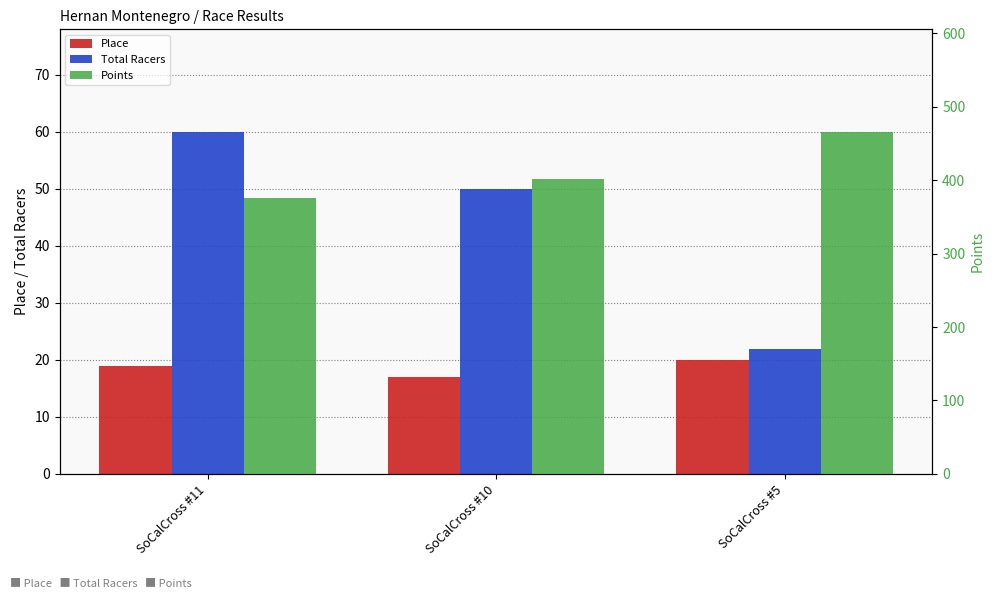

Reading right to left, list all the values displayed in this chart.

Place: 20.0	17.0	19.0
Total Racers: 22.0	50.0	60.0
Points: 465.5	401.2	376.0